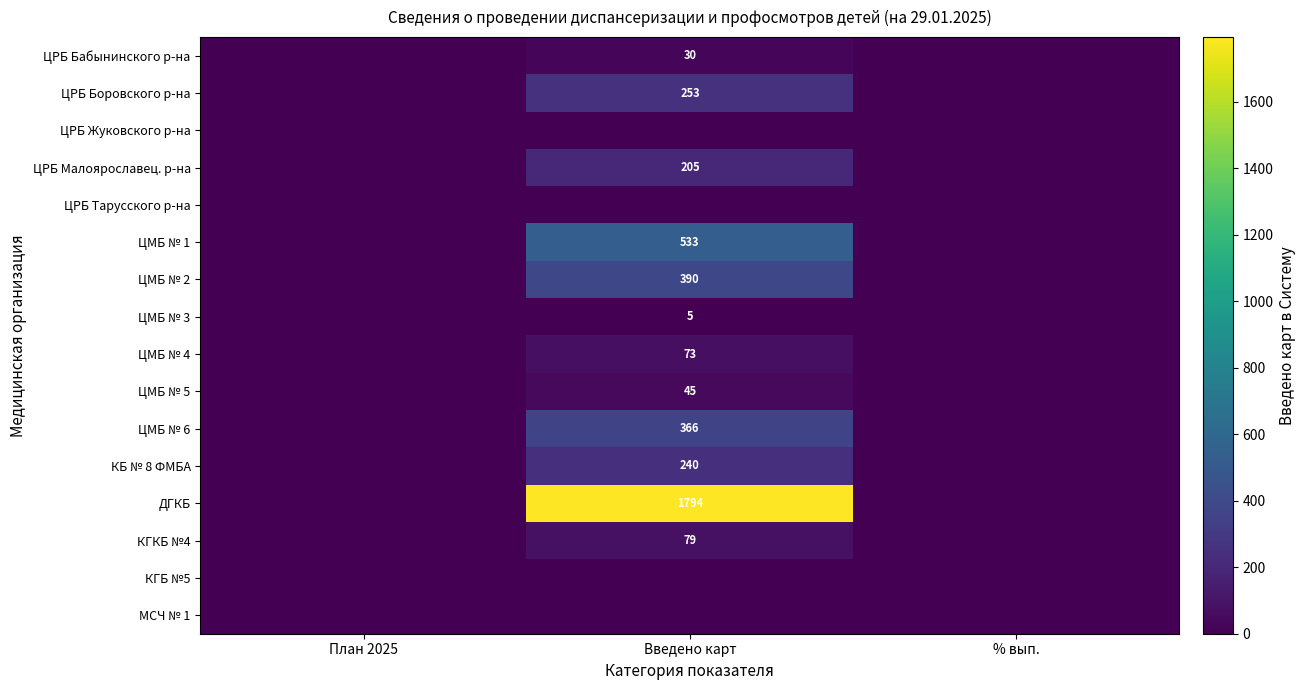

Between Введено карт and План 2025, which is larger?

Введено карт